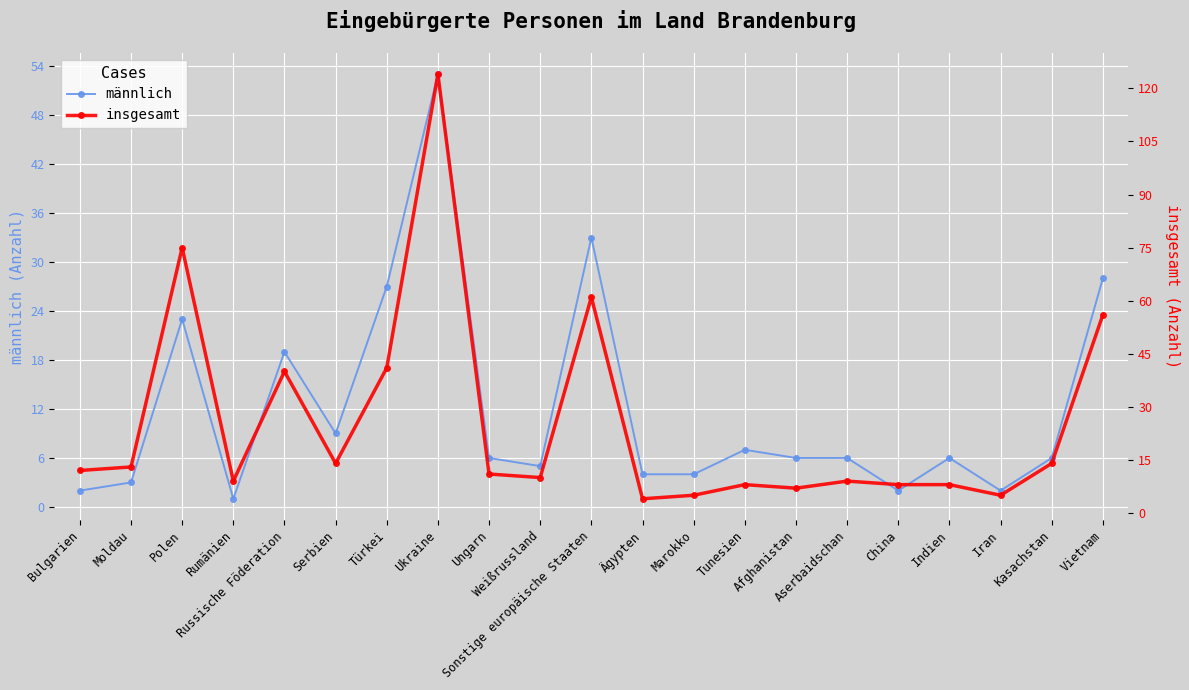

What is the maximum value shown in the chart?

124